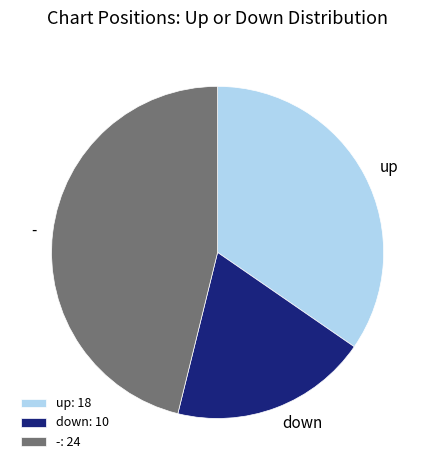

Does up represent more than half of the total?

No